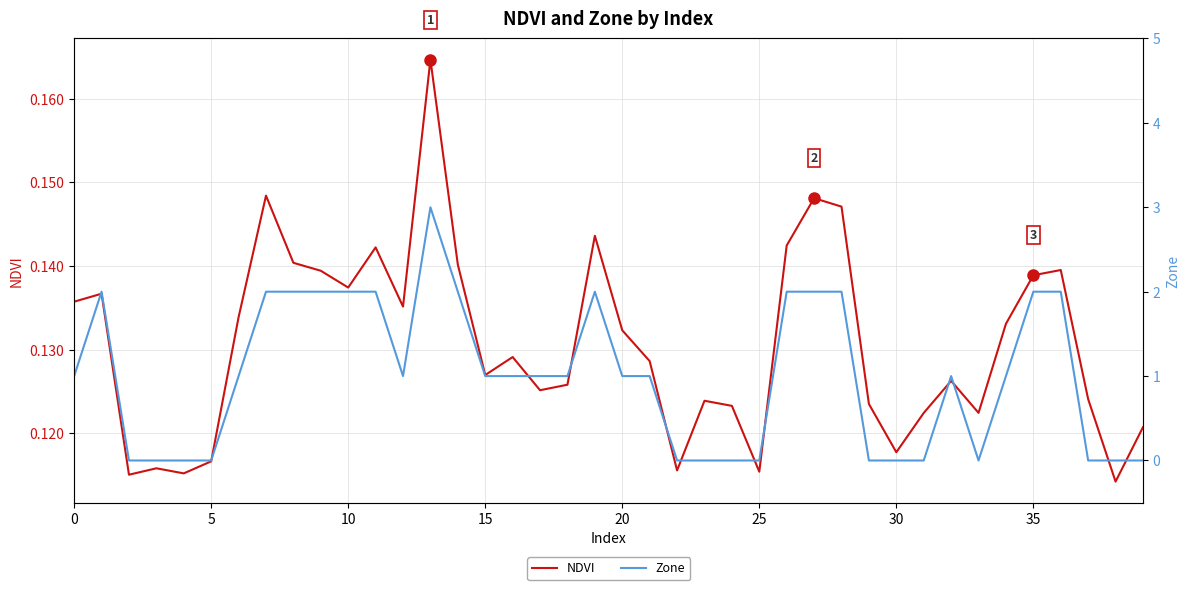

List the series in order of their overall mean, highest first.

Zone, NDVI